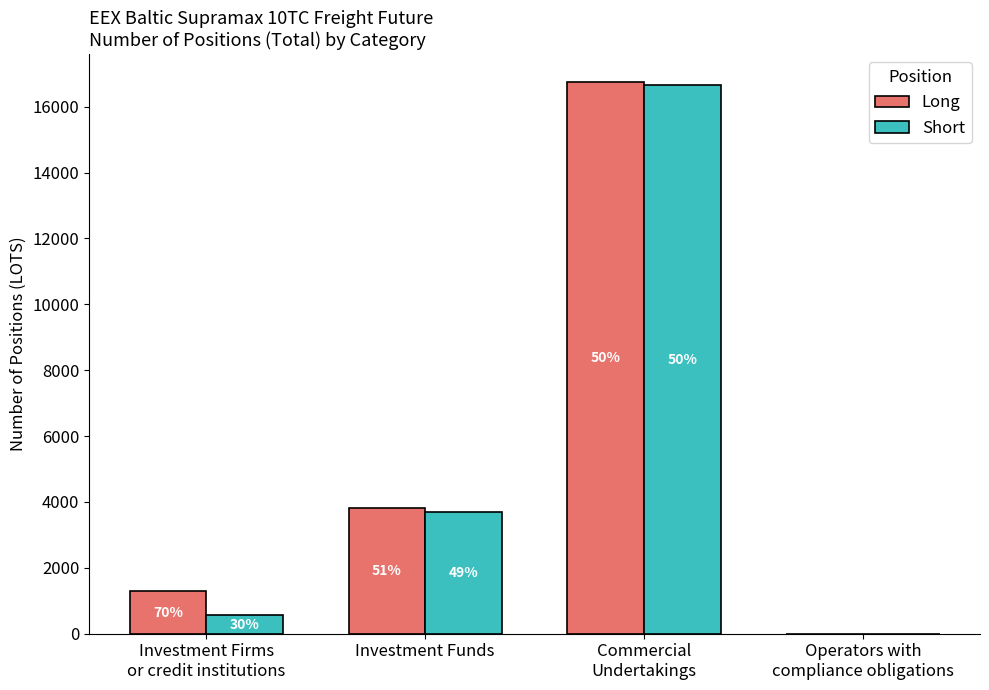

How many groups of bars are there?

4